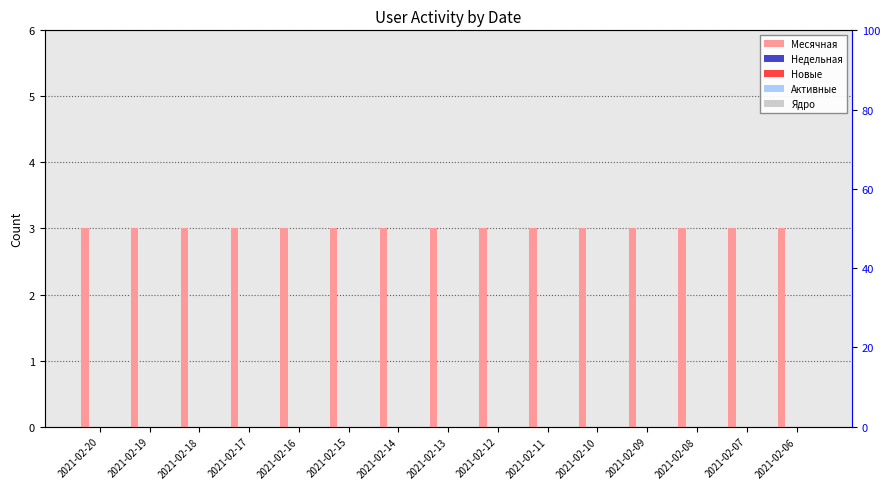

Which series has the largest total across all categories?

Месячная